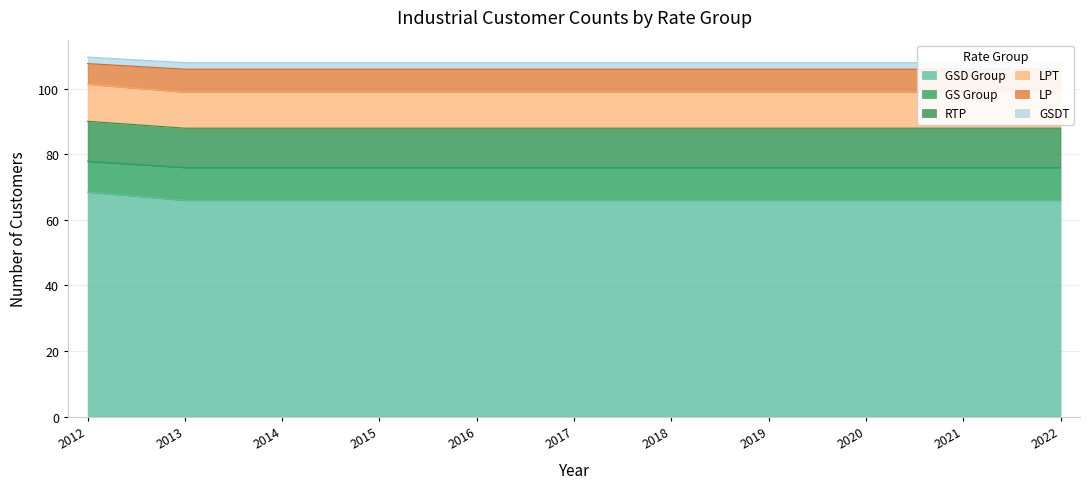

Is it true that GSD Group equals 66.0 at 2015?

True